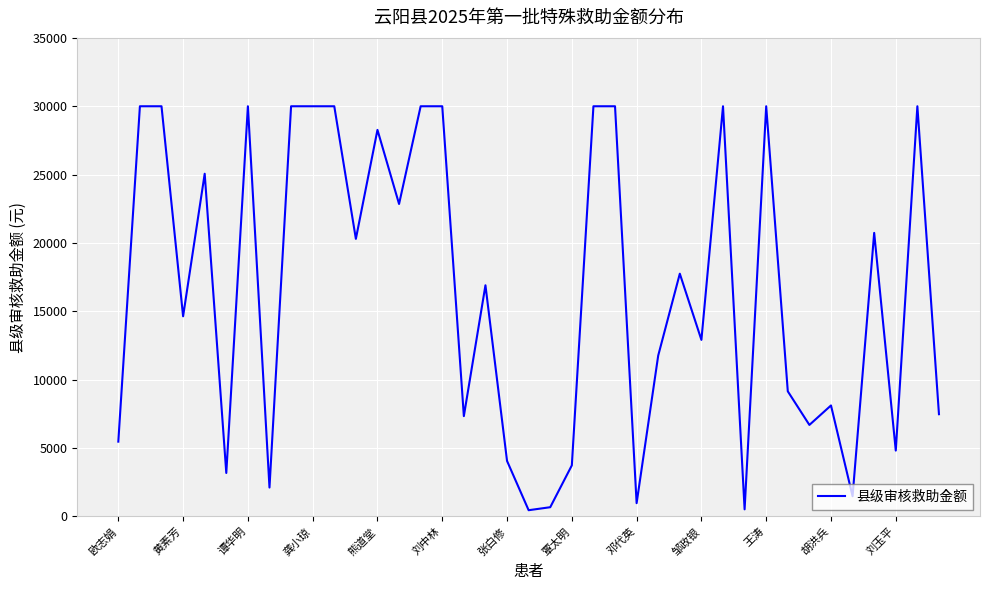

What is the difference between the maximum and minimum values?

29542.4